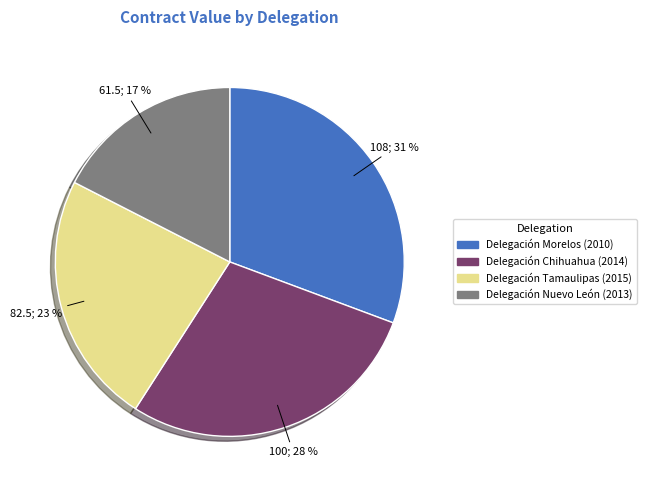

Is it true that Delegación Chihuahua (2014) is 28% of the pie?

True